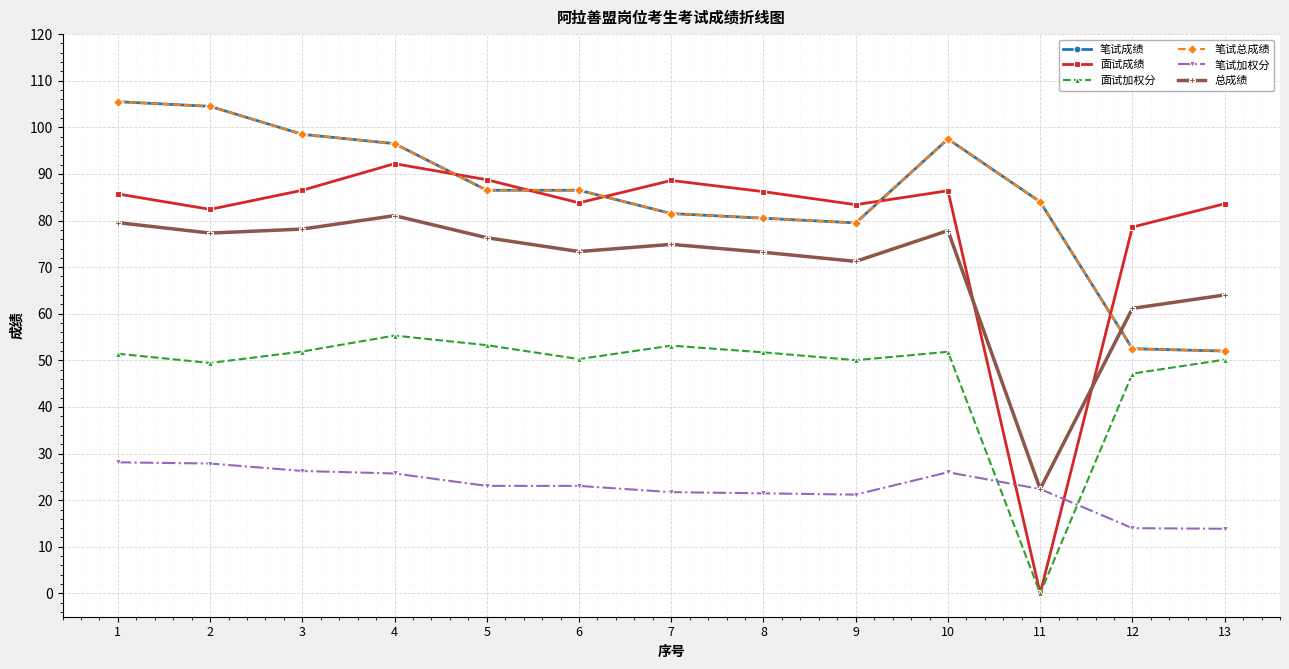

Which series has the largest range (max minus min)?

面试成绩